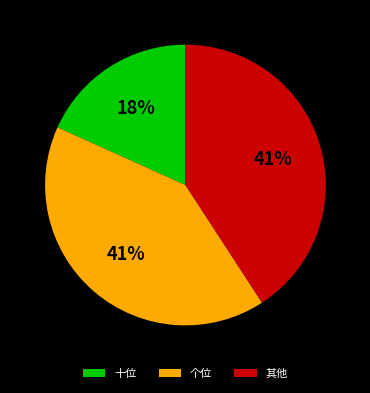

To the nearest percent, what is the combined percentage of 十位 and 其他?

59%